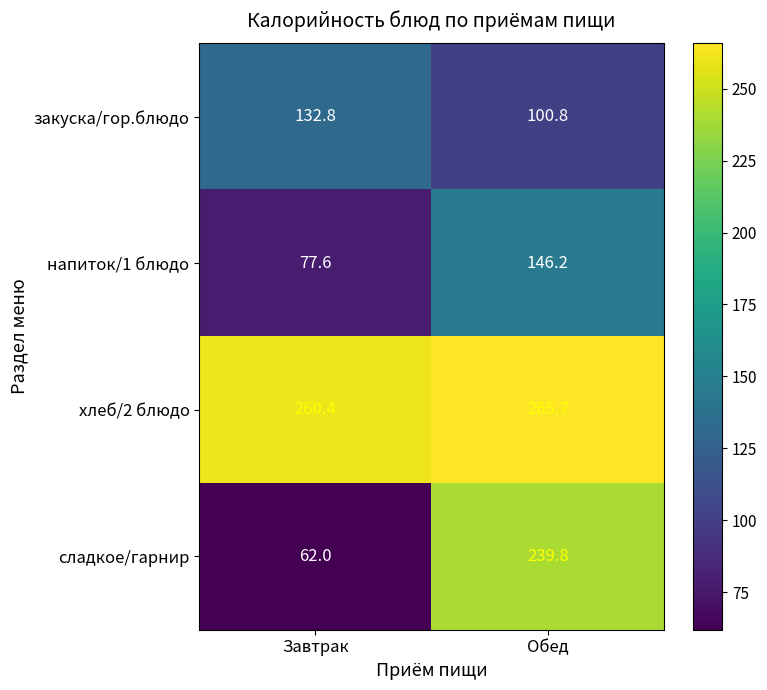

What is the difference between the сладкое/гарнир values at Обед and Завтрак?

177.8